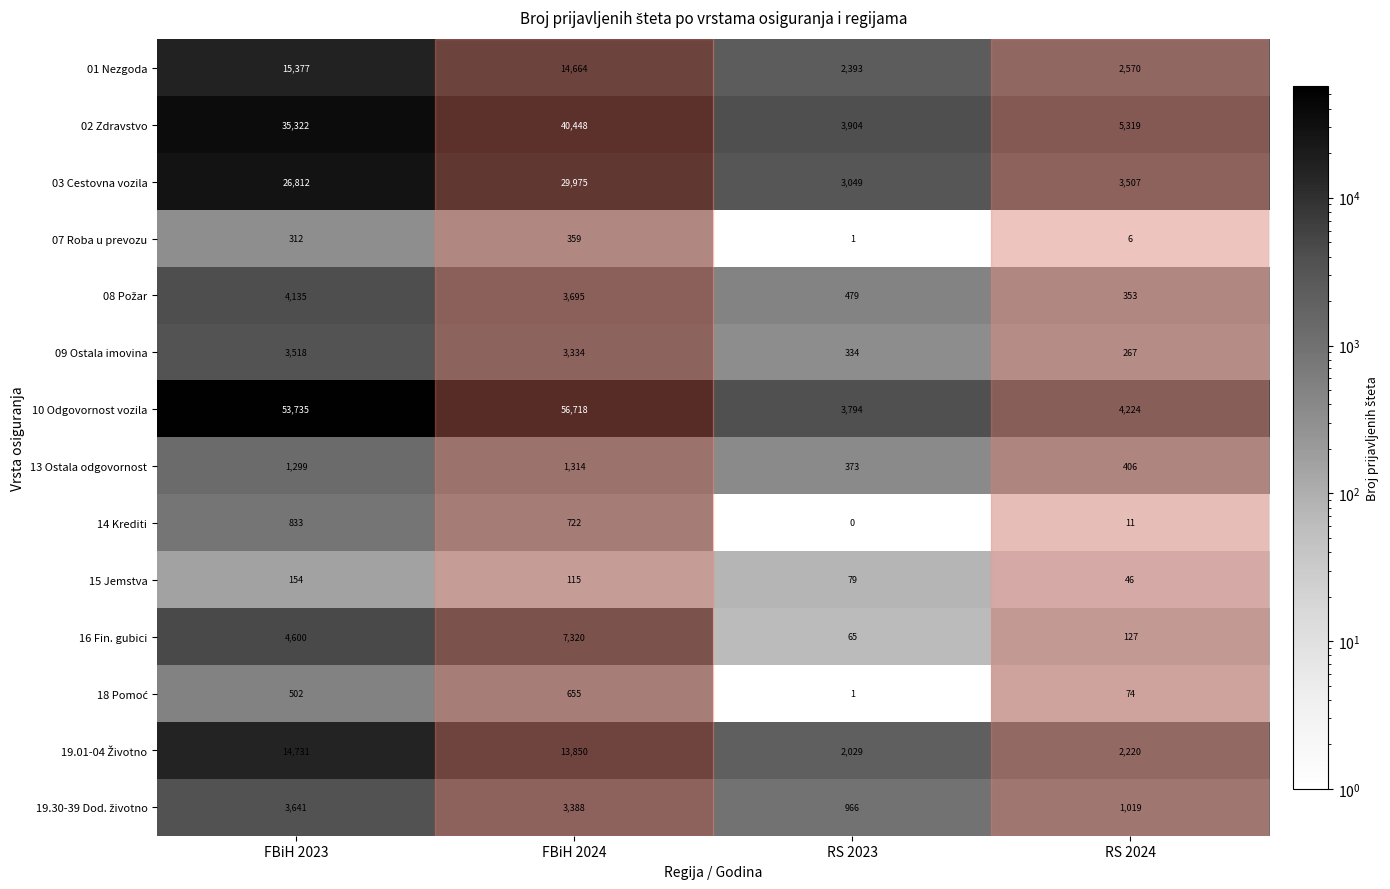

What is the difference between the highest and lowest values at FBiH 2024?

56603